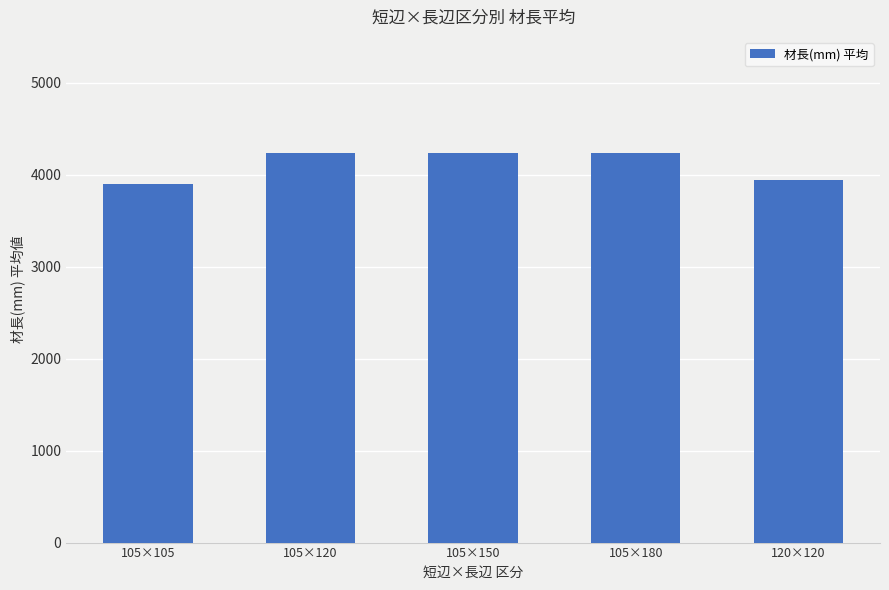

How many values are below 4235?

2